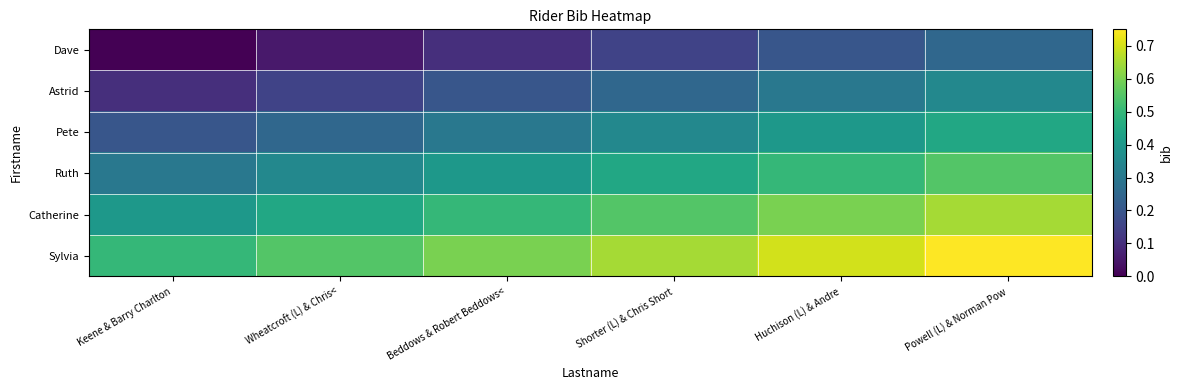

What is the spread (max minus min) of values at Keene & Barry Charlton?

0.5